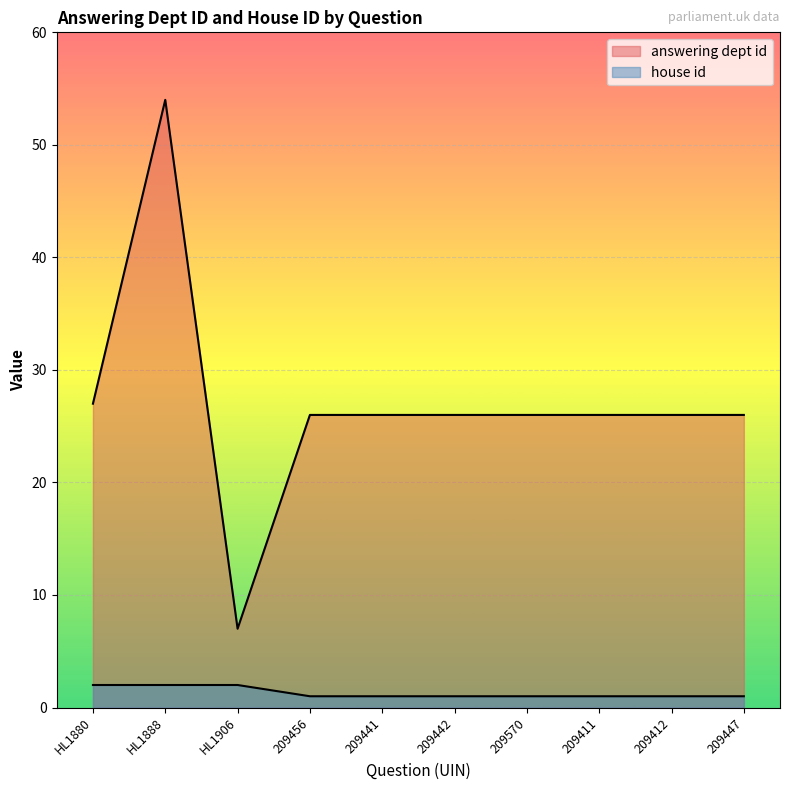

True or false: answering dept id and house id cross at least once.

False